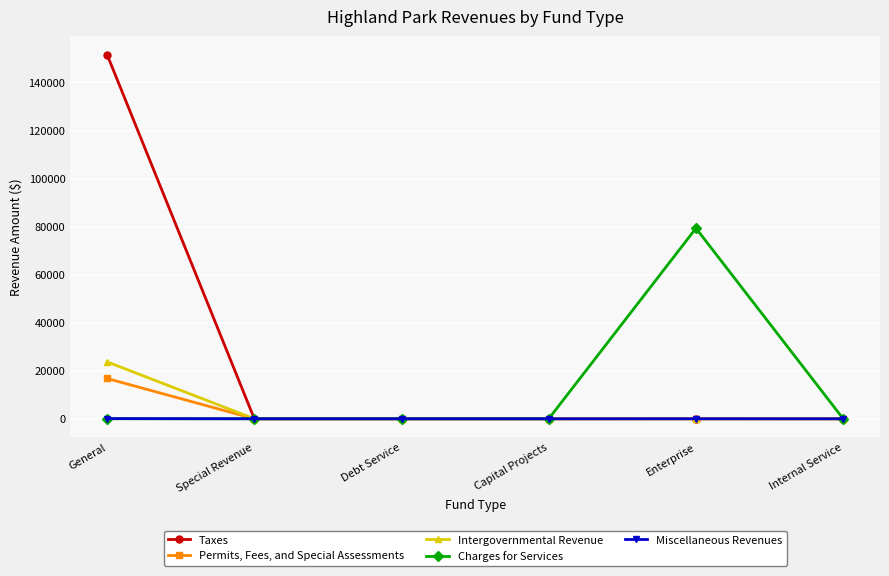

Which series has the widest spread of values?

Taxes